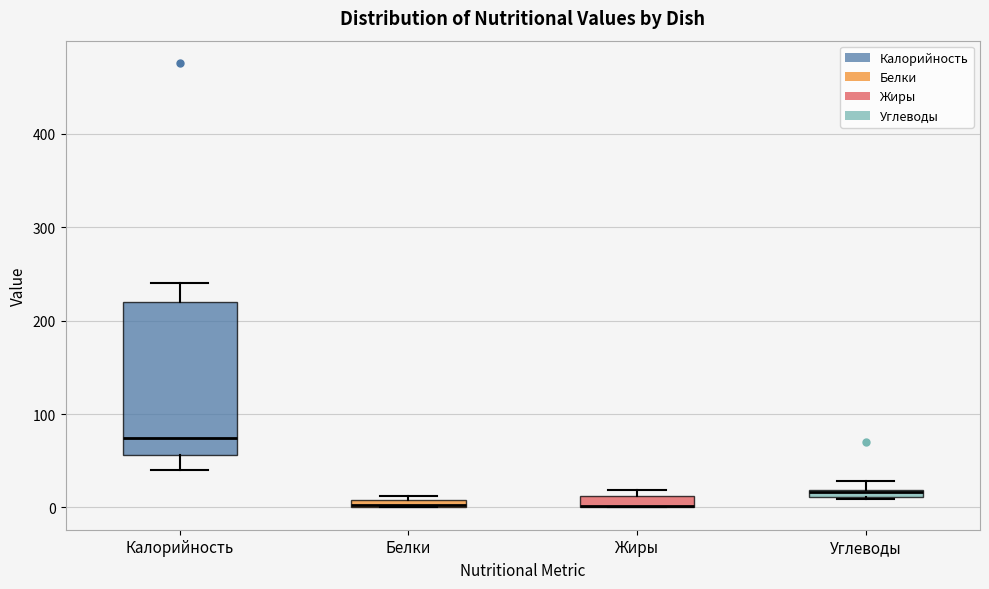

Where is the lower edge of the box for Углеводы on the y-axis? The values are not printed on the chart, so give them approximately, as read against the axis.

10